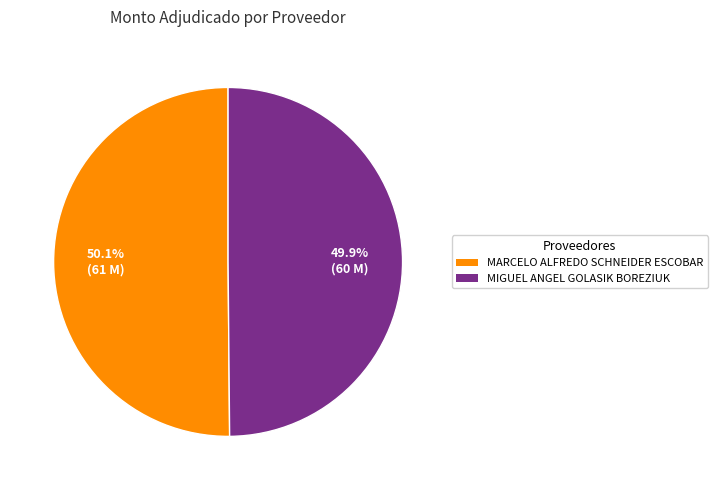

What is the ratio of the value at MIGUEL ANGEL GOLASIK BOREZIUK to the value at MARCELO ALFREDO SCHNEIDER ESCOBAR?

1.0